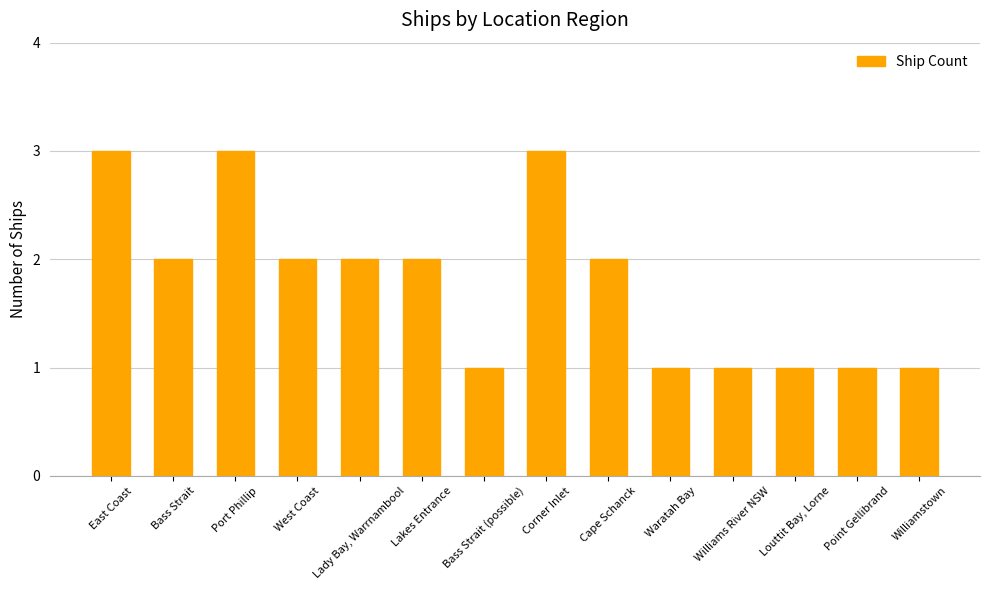

Reading left to right, transcribe all the data shown in this chart.

3	2	3	2	2	2	1	3	2	1	1	1	1	1